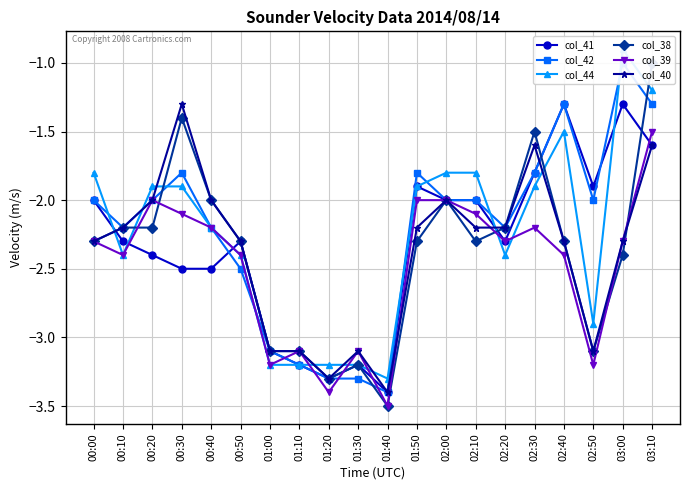

At which label does col_39 first exceed -2?

03:10